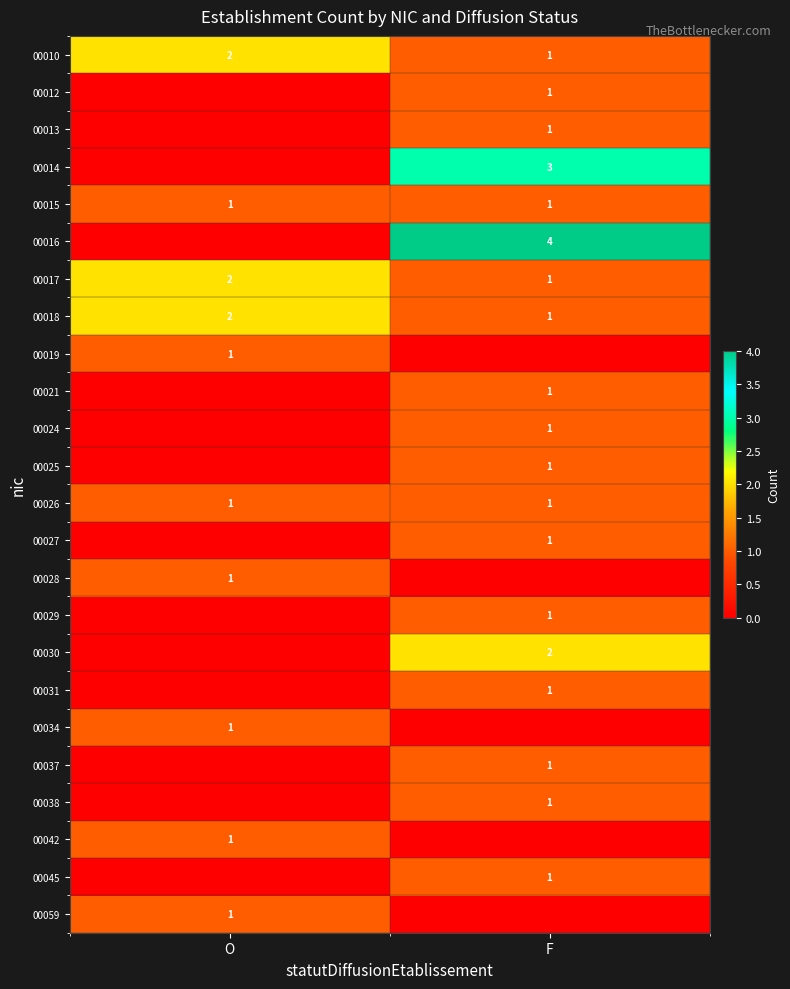

Is it true that 00018 equals 0 at F?

False